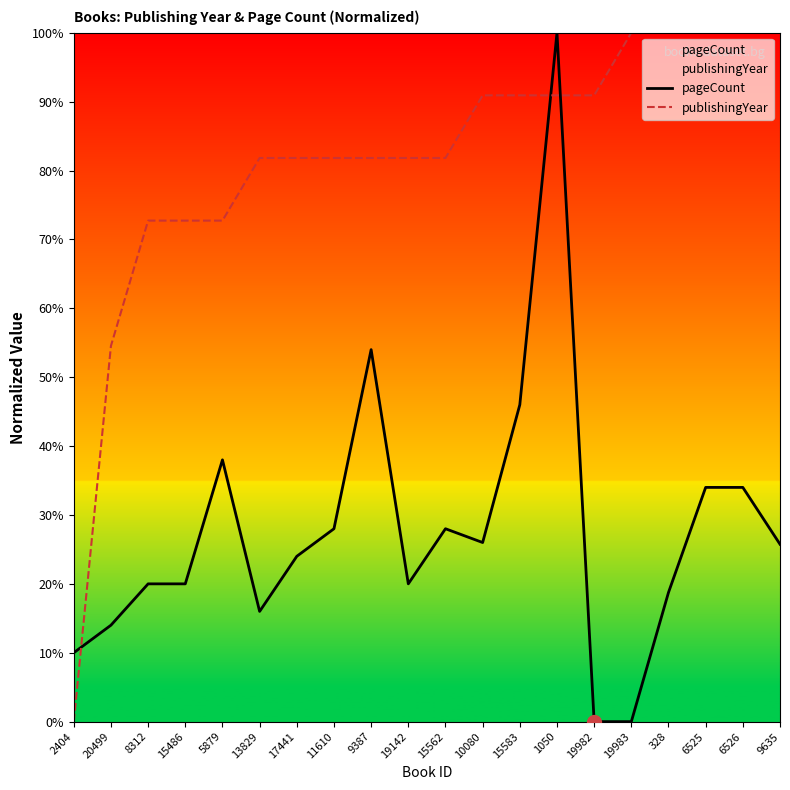

Where is the first local minimum for pageCount?

13829